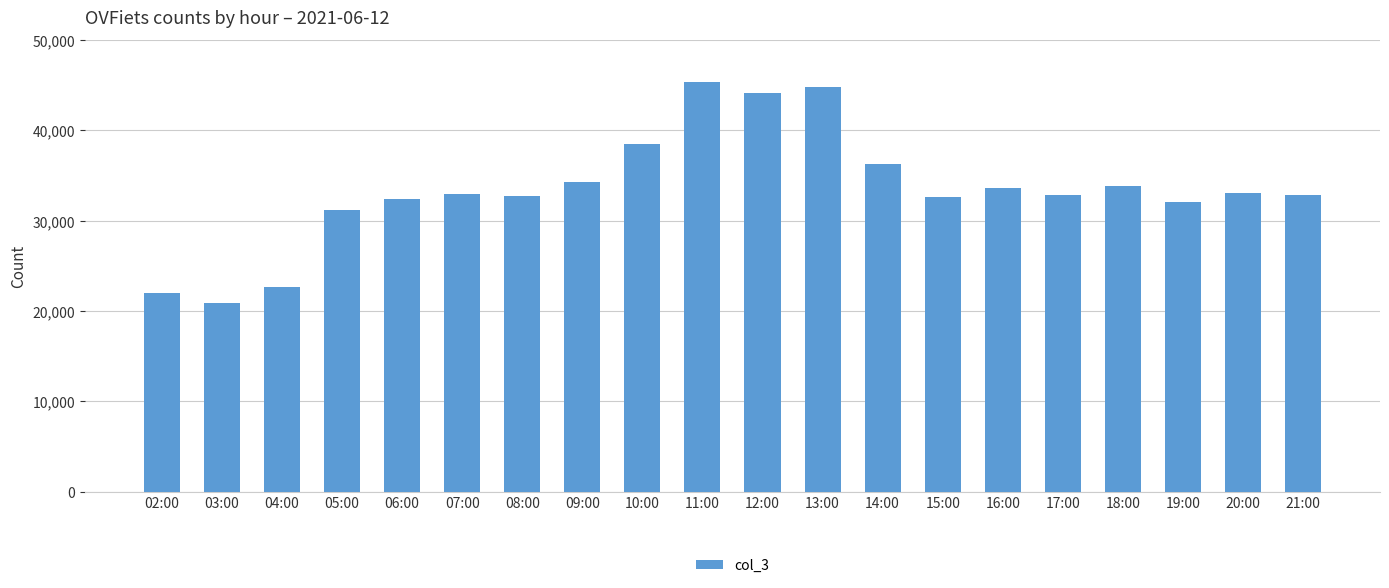

What is the sum of the values at 10:00 and 07:00?

71477